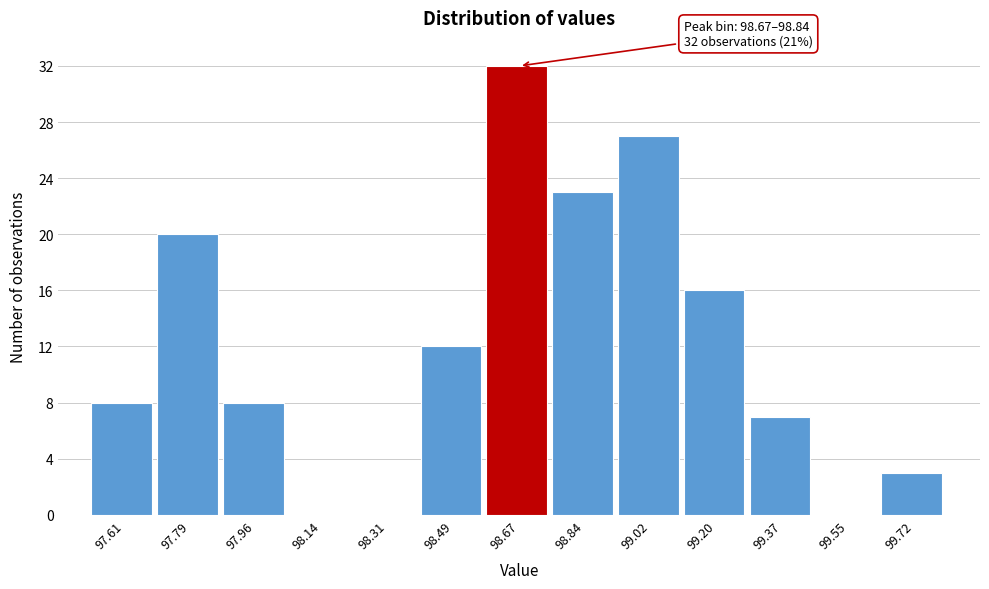

Reading left to right, extract all data points from this chart.

97.61=8	97.79=20	97.96=8	98.14=0	98.31=0	98.49=12	98.67=32	98.84=23	99.02=27	99.20=16	99.37=7	99.55=0	99.72=3